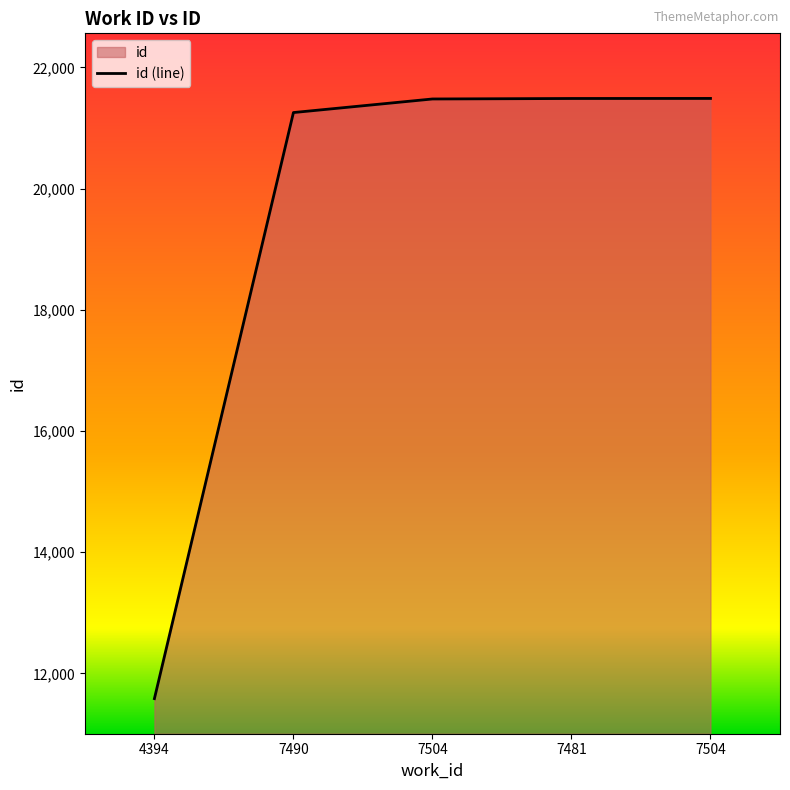

List the labels in order of value, largest first.

7504, 7481, 7504, 7490, 4394